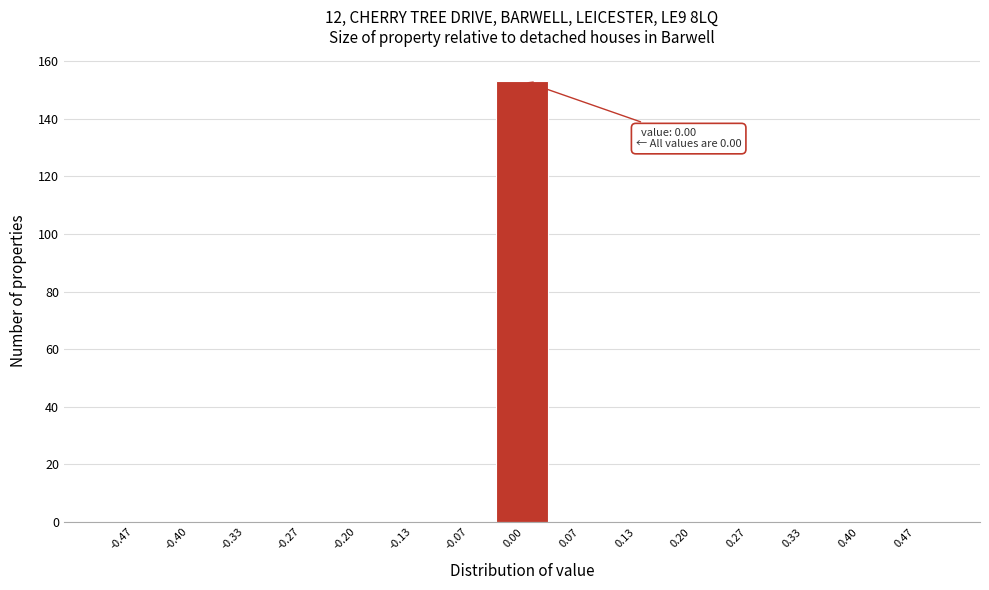

Over which range of the x-axis is the bar tallest?

-0.03 to 0.03